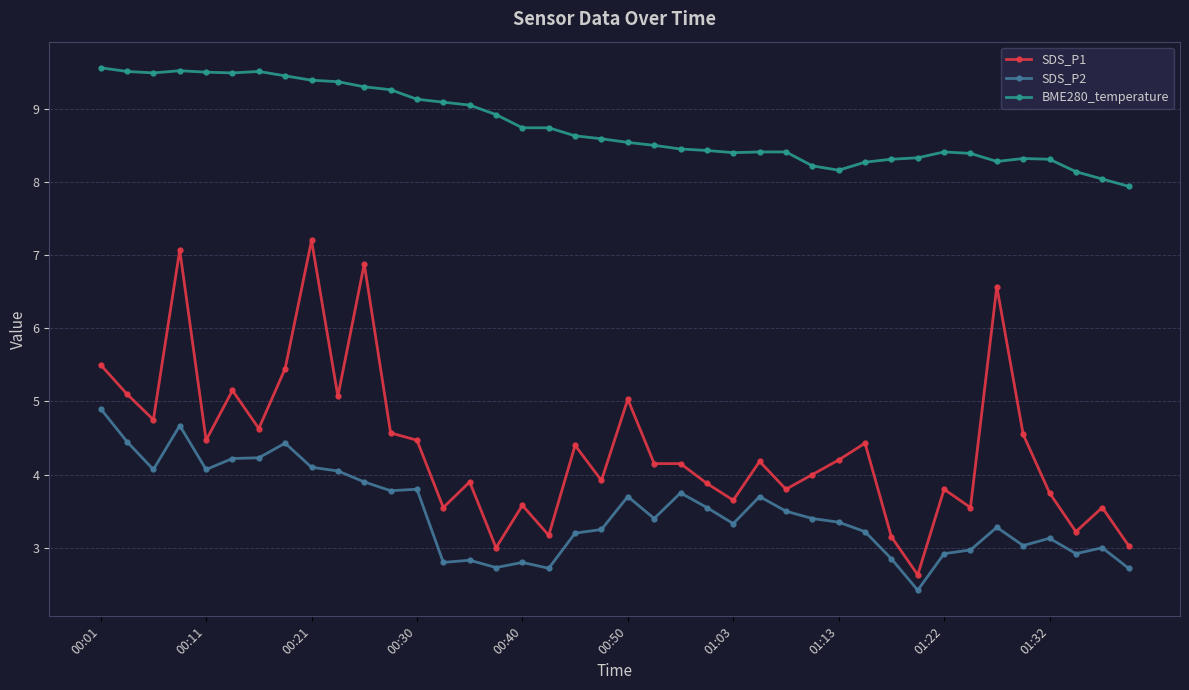

Which series has the largest total across all categories?

BME280_temperature